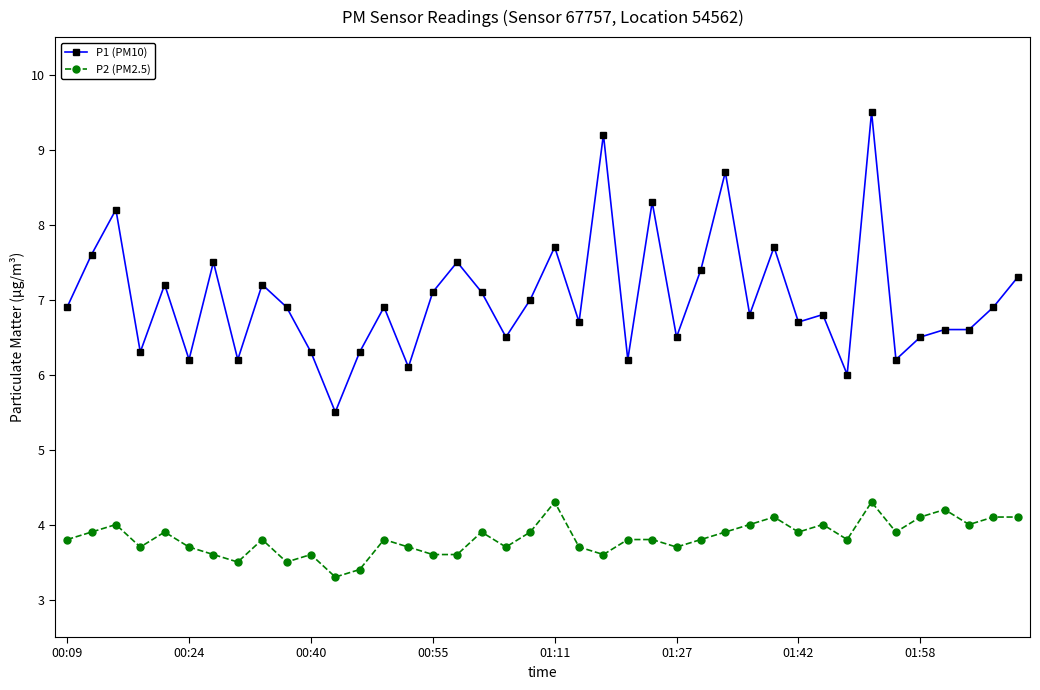

What is the lowest value of the P2 (PM2.5) series?

3.3